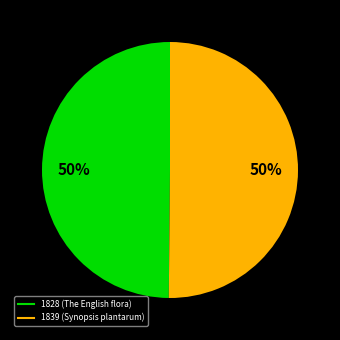

Is the sum of 1828 (The English flora) and 1839 (Synopsis plantarum) greater than half?

Yes